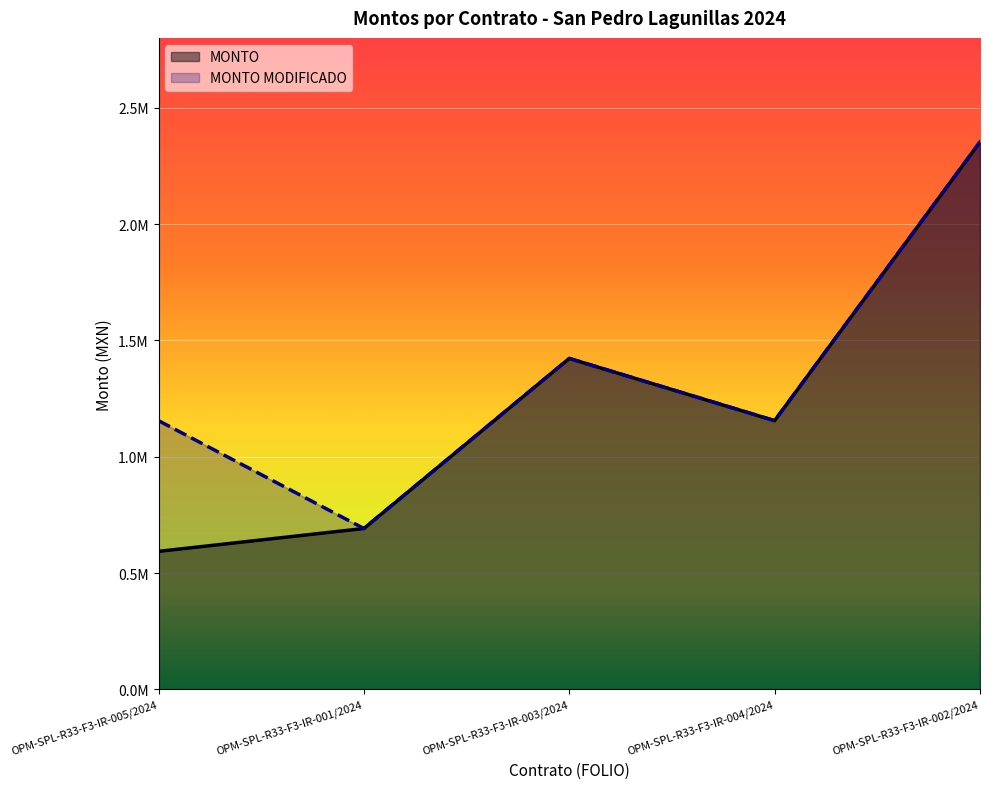

Which series has the widest spread of values?

MONTO